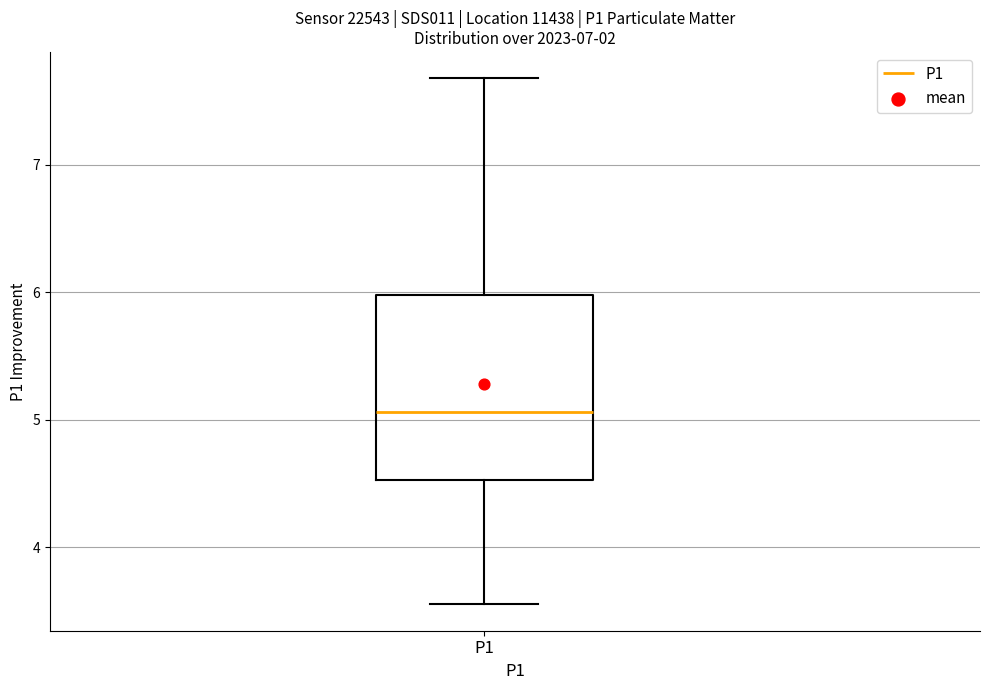

Transcribe this box plot: give where the median line is, the range the box spans, and where the two whiskers end, as read against the y-axis. The values are not printed on the chart, so give them approximately, as read against the axis.

median 5.1, box 4.5 to 6.0, whiskers 3.6 to 7.7